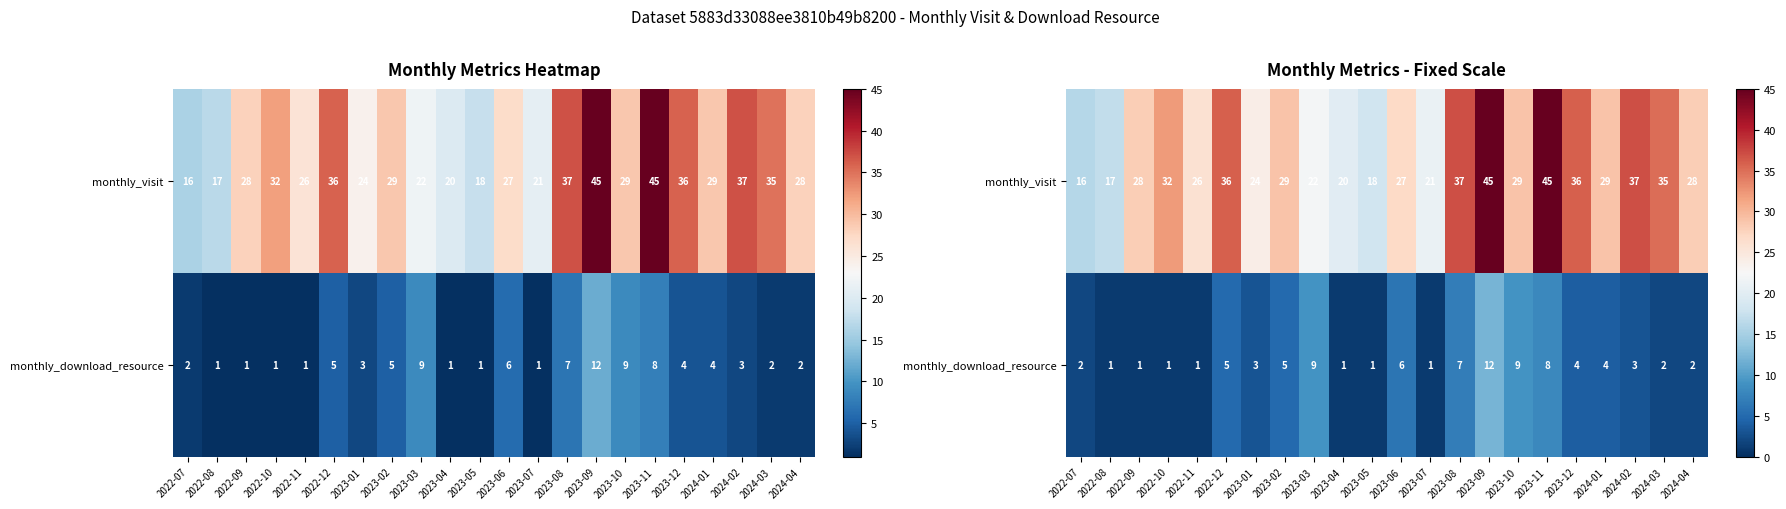

What is the sum of the monthly_visit values at 2023-03 and 2023-06?

49